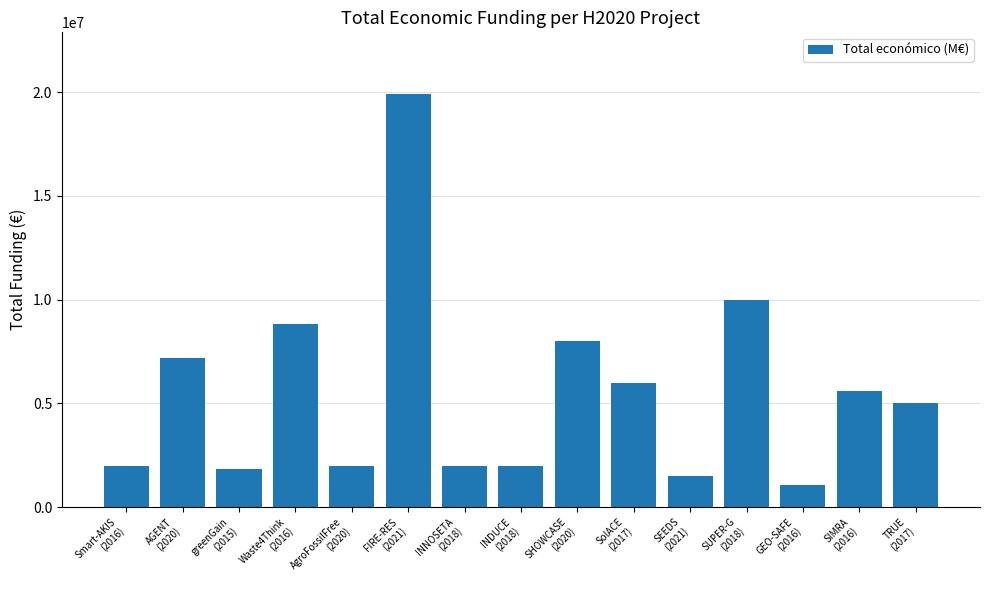

What is the difference between the second highest and minimum values?

8914996